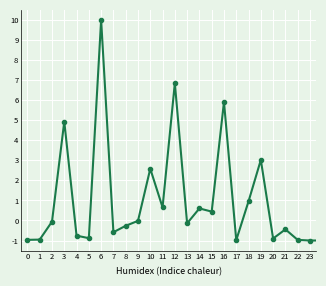

True or false: there are more than 1 points higher than both neighbors.

True